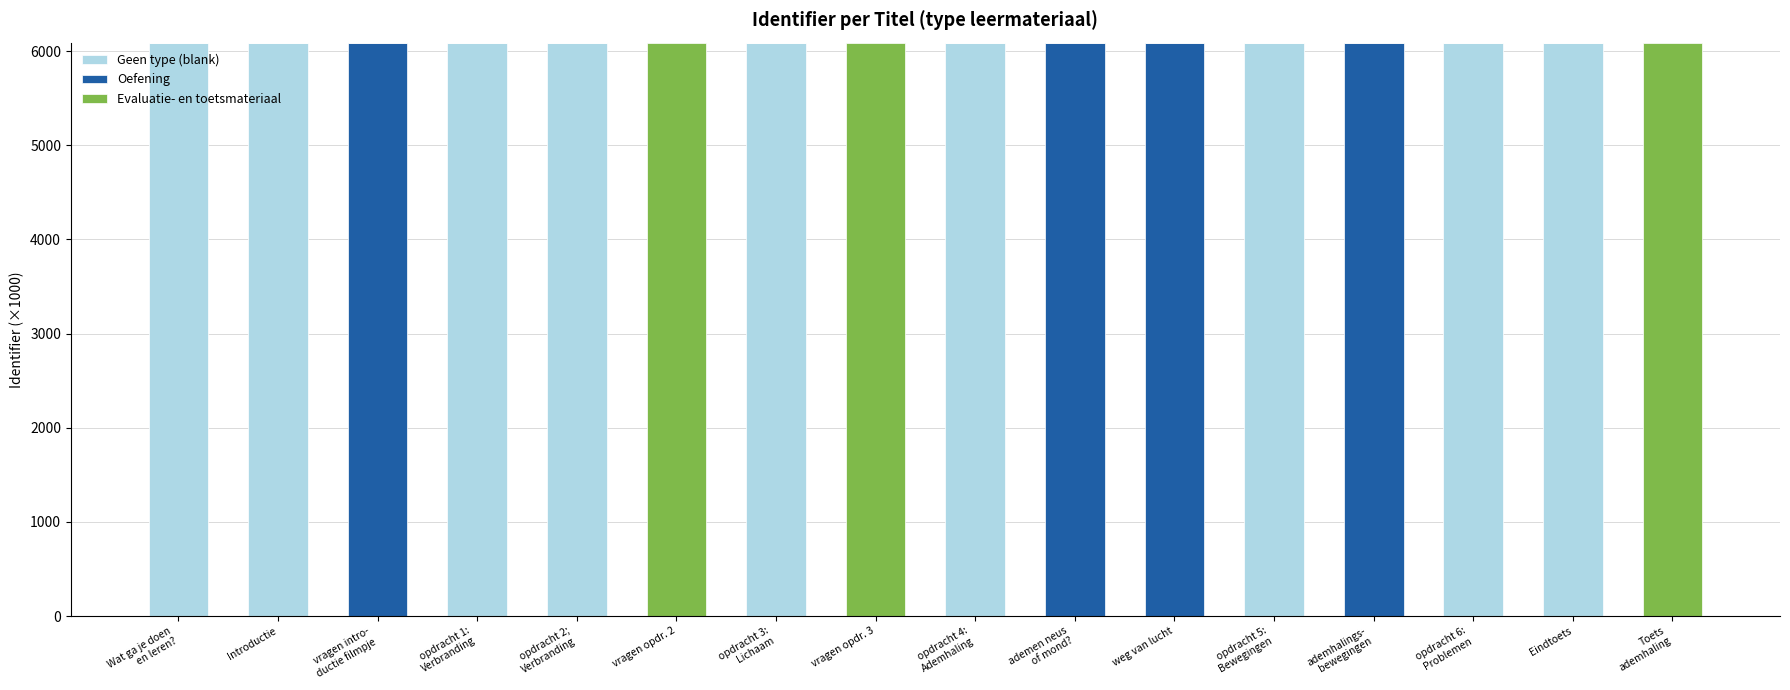

What position from the right is Toets
ademhaling?

1